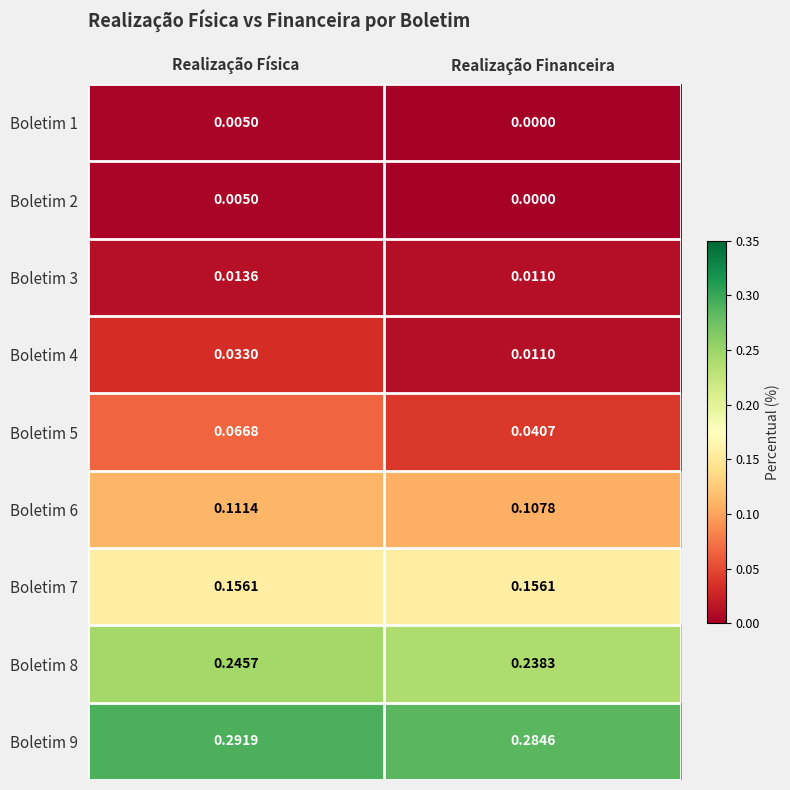

Which category has the lowest value in the Boletim 4 series?

Realização Financeira